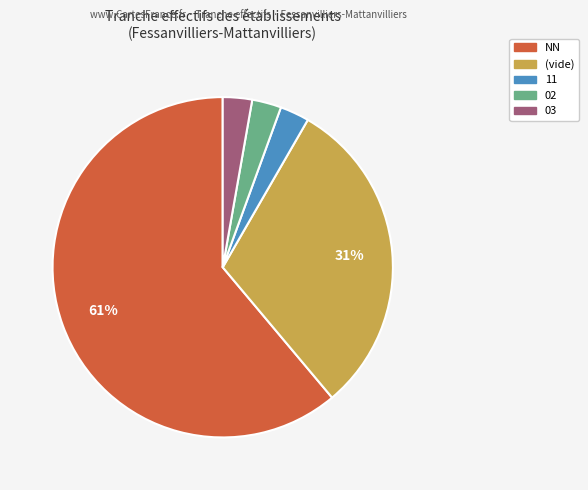

Is there any slice that represents more than half of the pie?

Yes